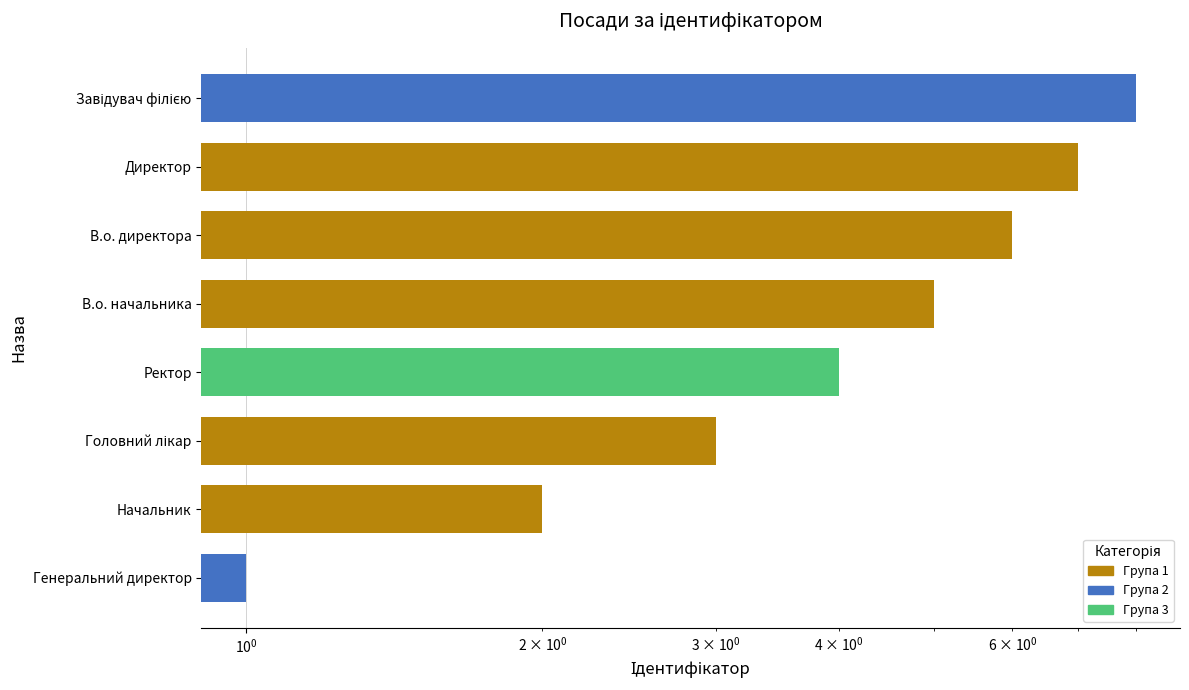

What position from the left is Директор?

7